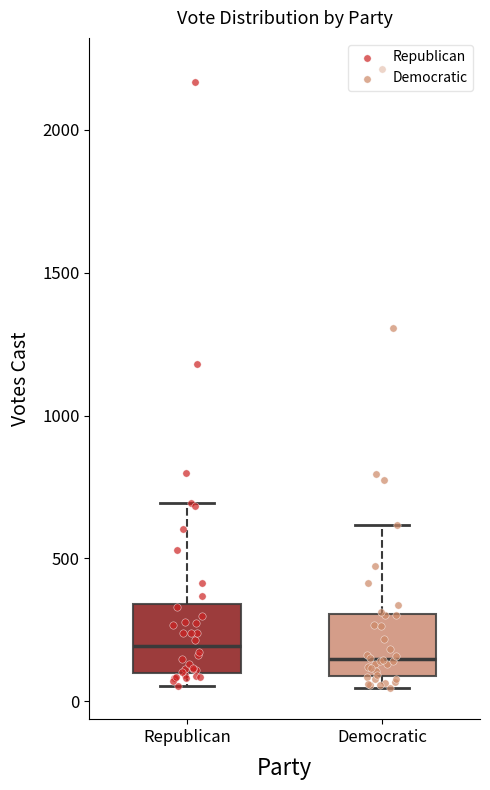

Reading left to right, transcribe this box plot: for each box, give where its median line is, the range the box spans, and where its two whiskers end, as read against the y-axis. The values are not printed on the chart, so give them approximately, as read against the axis.

Republican: median 200, box 100 to 350, whiskers 50 to 700
Democratic: median 150, box 100 to 300, whiskers 50 to 600